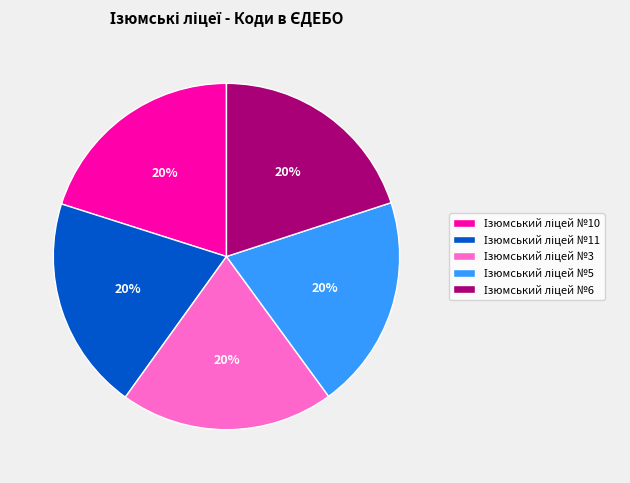

Does any single category account for the majority?

No